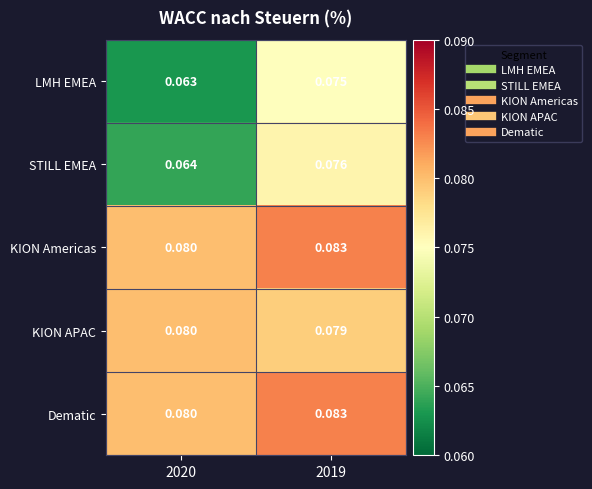

What is the total value across all series at 2019?

0.4